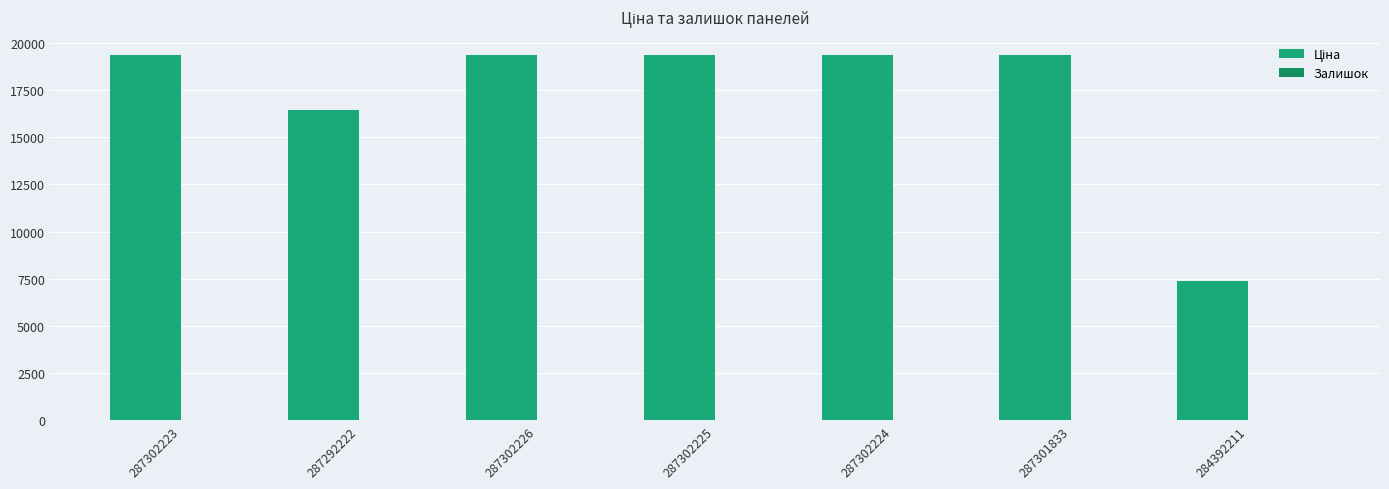

Reading right to left, list all the values displayed in this chart.

Ціна: 284392211=7360.2	287301833=19343.1	287302224=19343.1	287302225=19343.1	287302226=19343.1	287292222=16448.2	287302223=19343.1
Залишок: 284392211=45.0	287301833=0.0	287302224=8.0	287302225=7.0	287302226=7.0	287292222=5.0	287302223=8.0